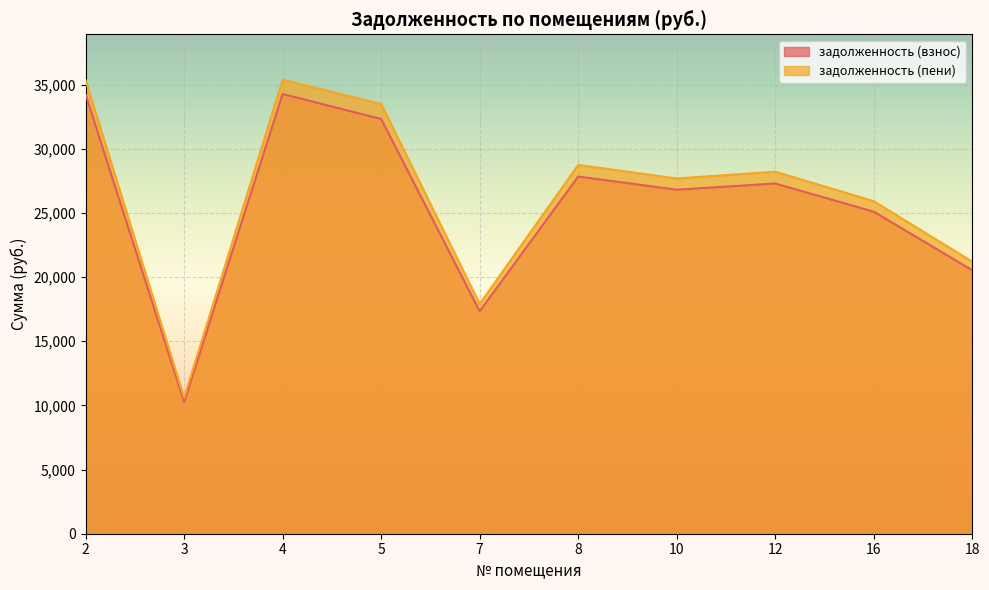

True or false: задолженность (взнос) and задолженность (пени) cross at least once.

False